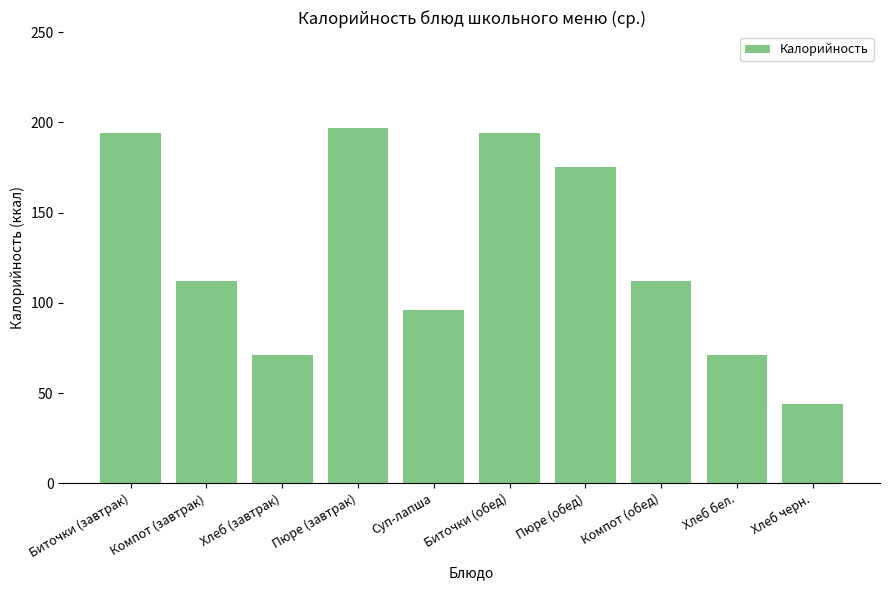

What value does the data have at Компот (обед)?

112